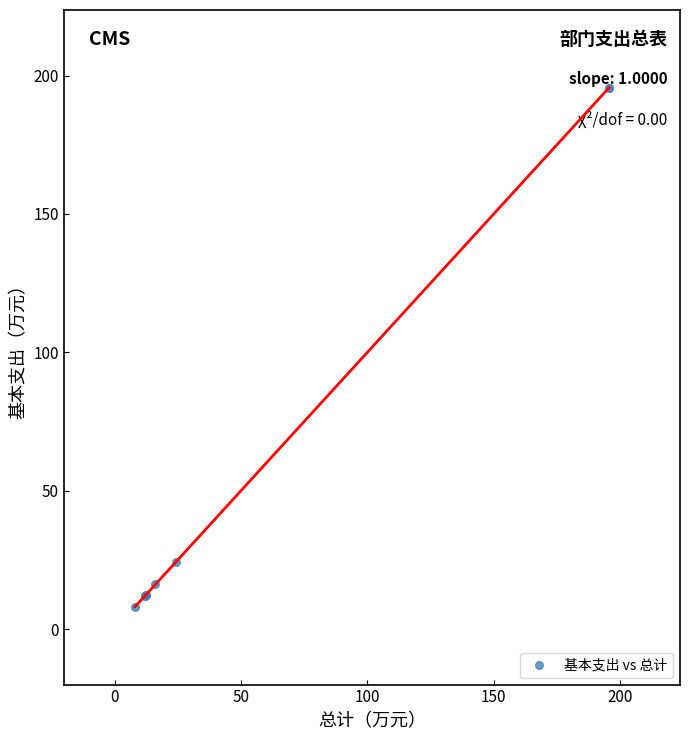

What Y value in the scatter plot is closest to 101?

24.2